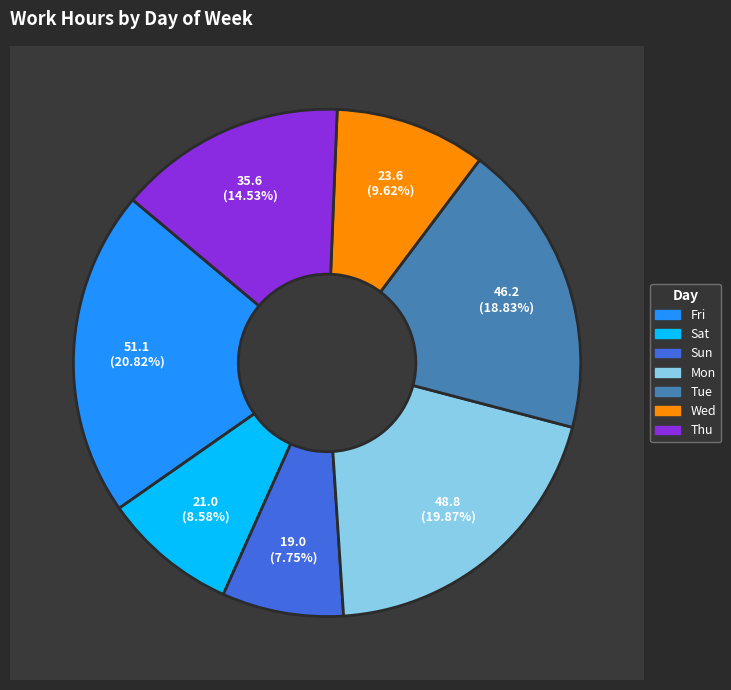

To the nearest percent, what percentage of the pie is Thu?

15%